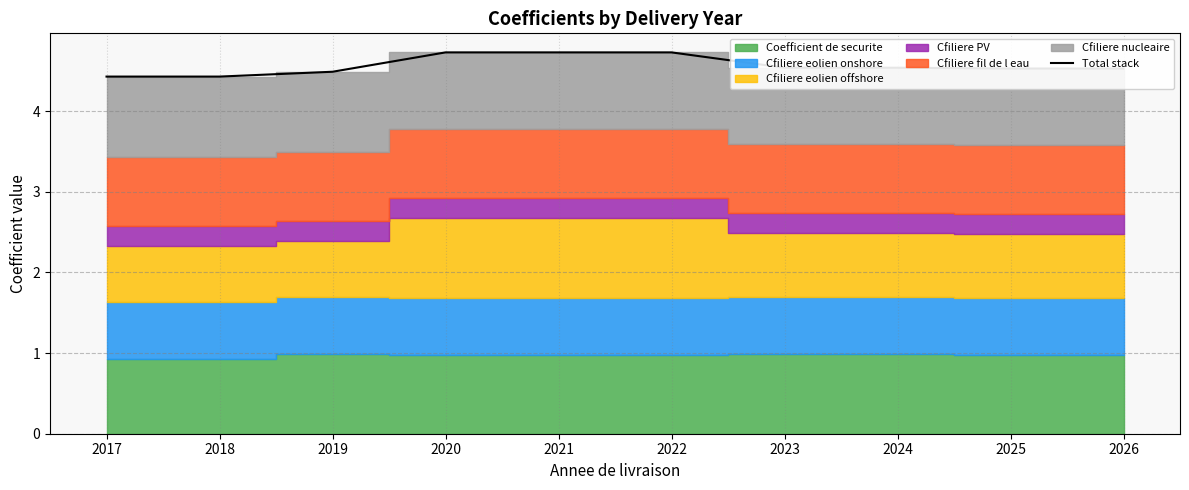

Rank the categories by value from highest to lowest.

2020, 2021, 2022, 2023, 2024, 2025, 2026, 2019, 2017, 2018